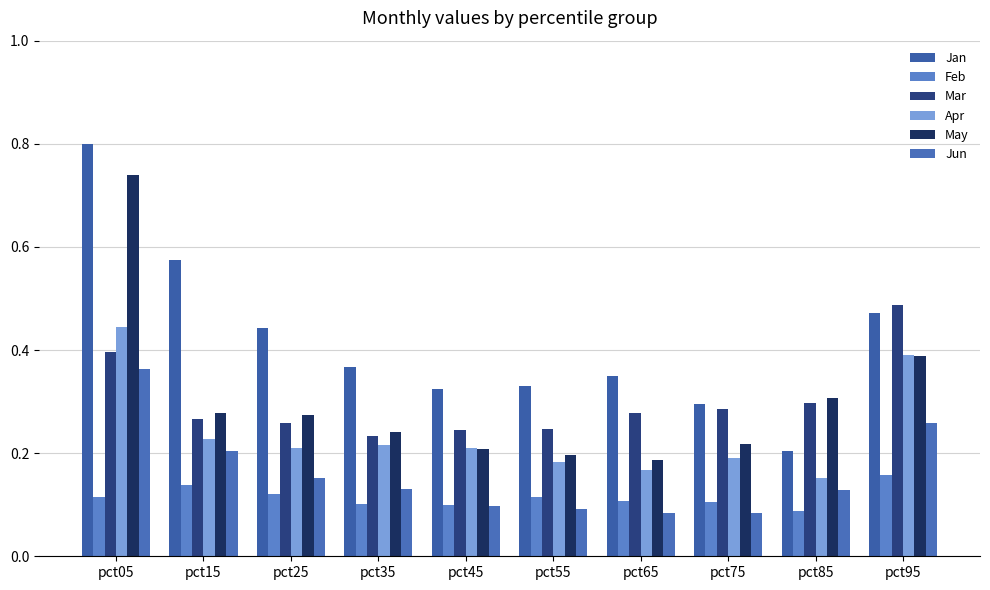

Which has a higher value, pct35 or pct05?

pct05